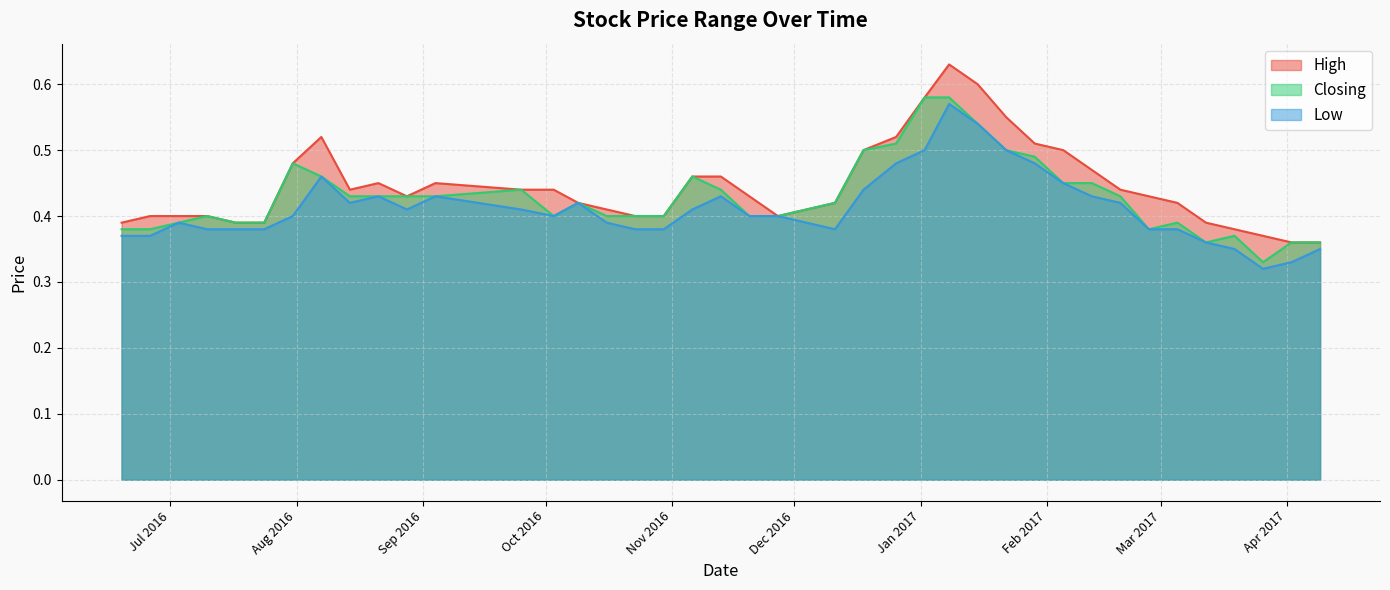

What is the greatest value displayed?

0.6